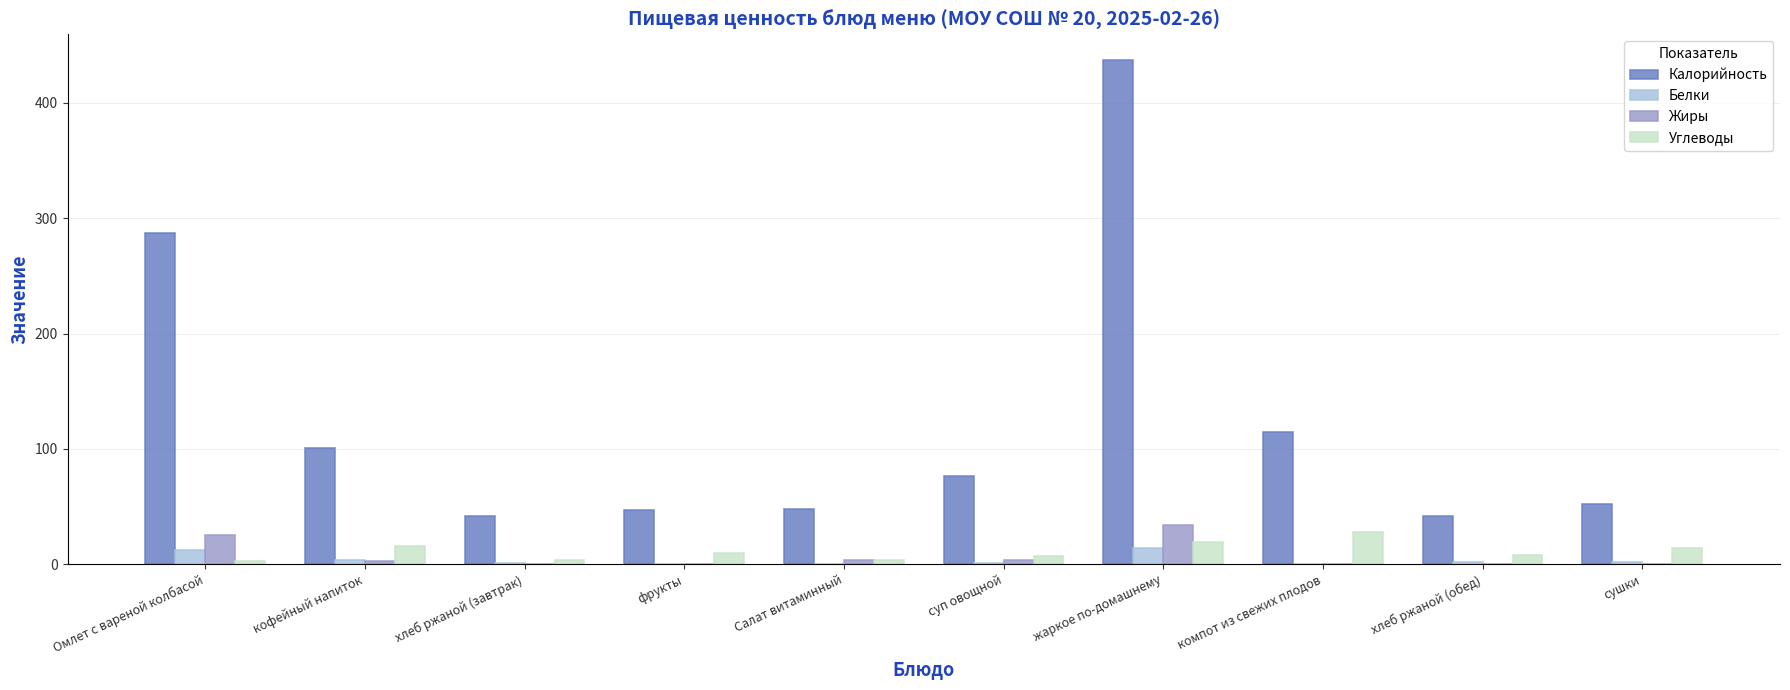

Which series has the largest total across all categories?

Калорийность